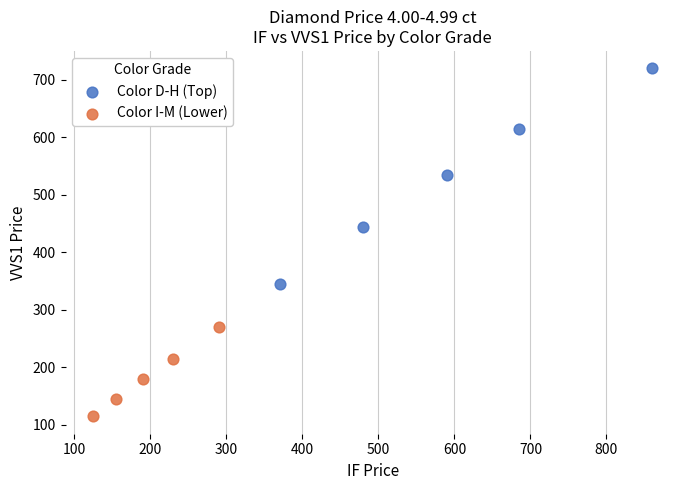

Which series reaches the maximum Y coordinate?

Color D-H (Top)